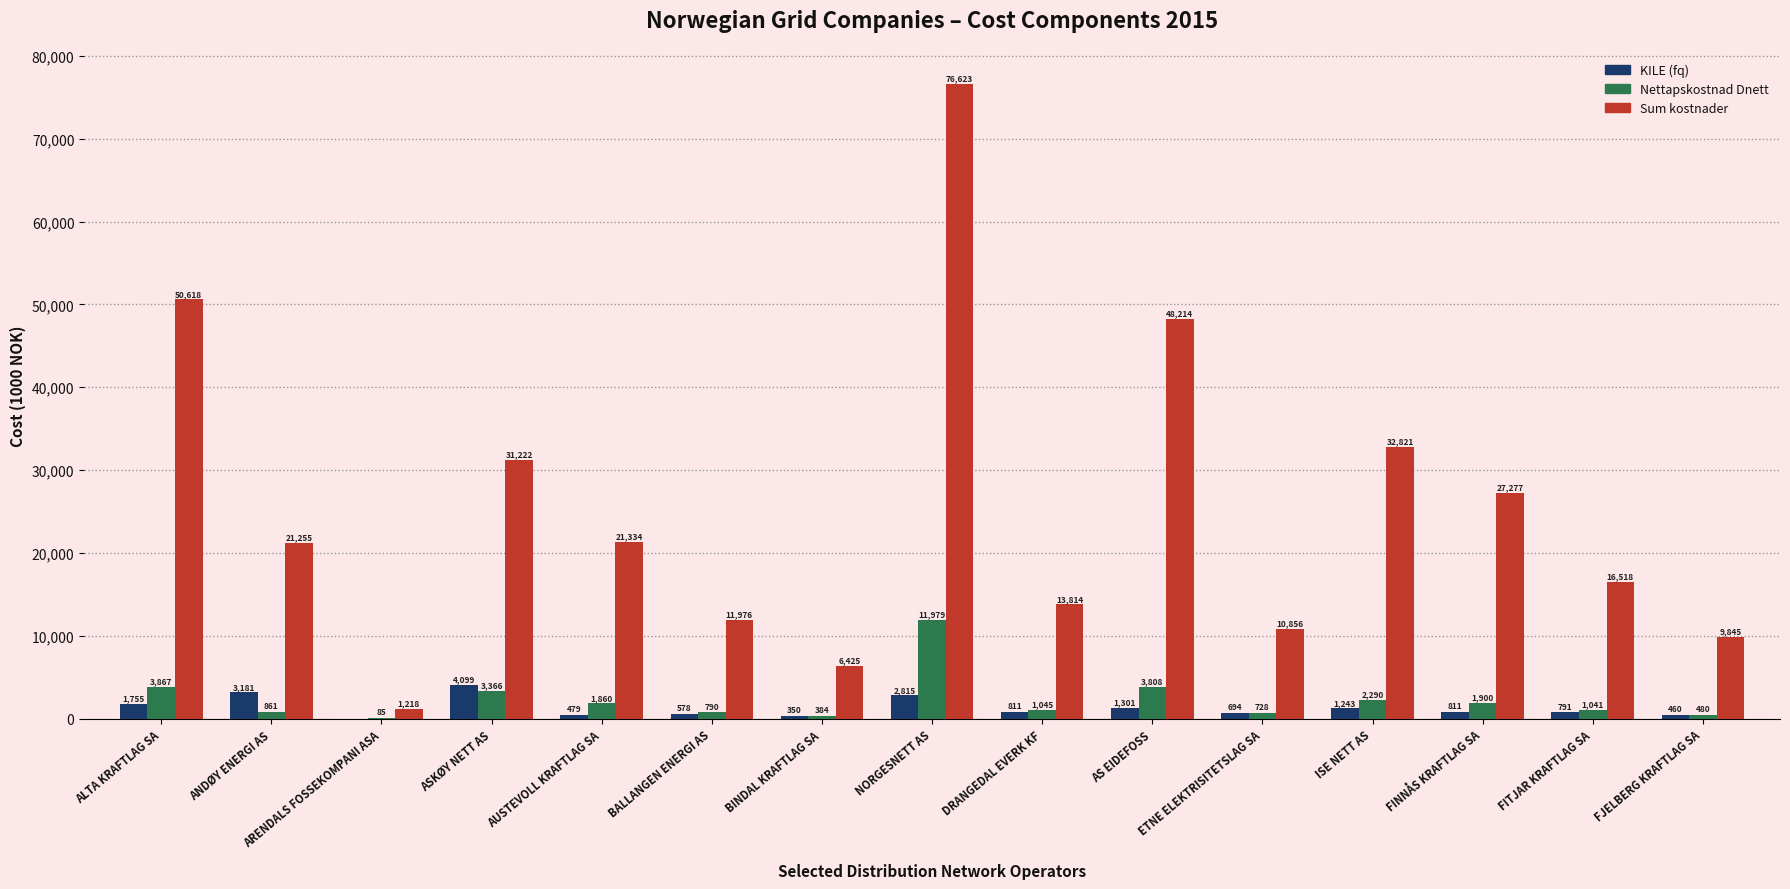

At which category is the sum across all series the highest?

NORGESNETT AS